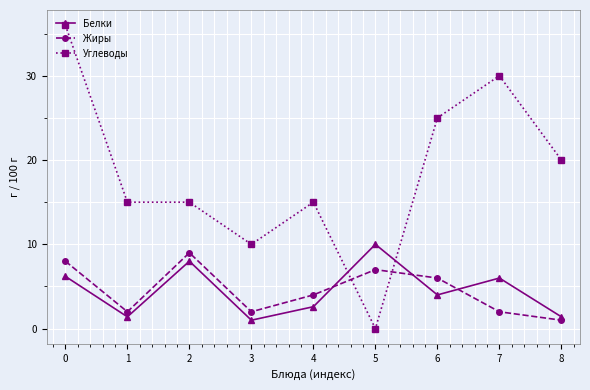

After their last crossing, which series has the higher values: Жиры or Белки?

Белки